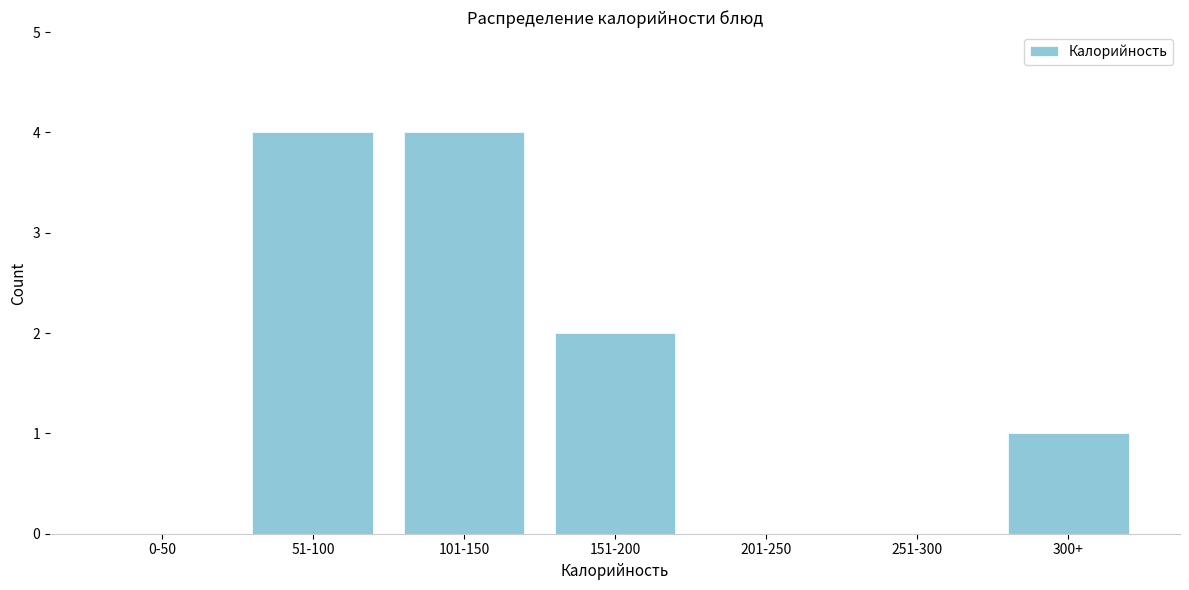

Reading right to left, what are all the values shown in this chart?

300+=1	251-300=0	201-250=0	151-200=2	101-150=4	51-100=4	0-50=0